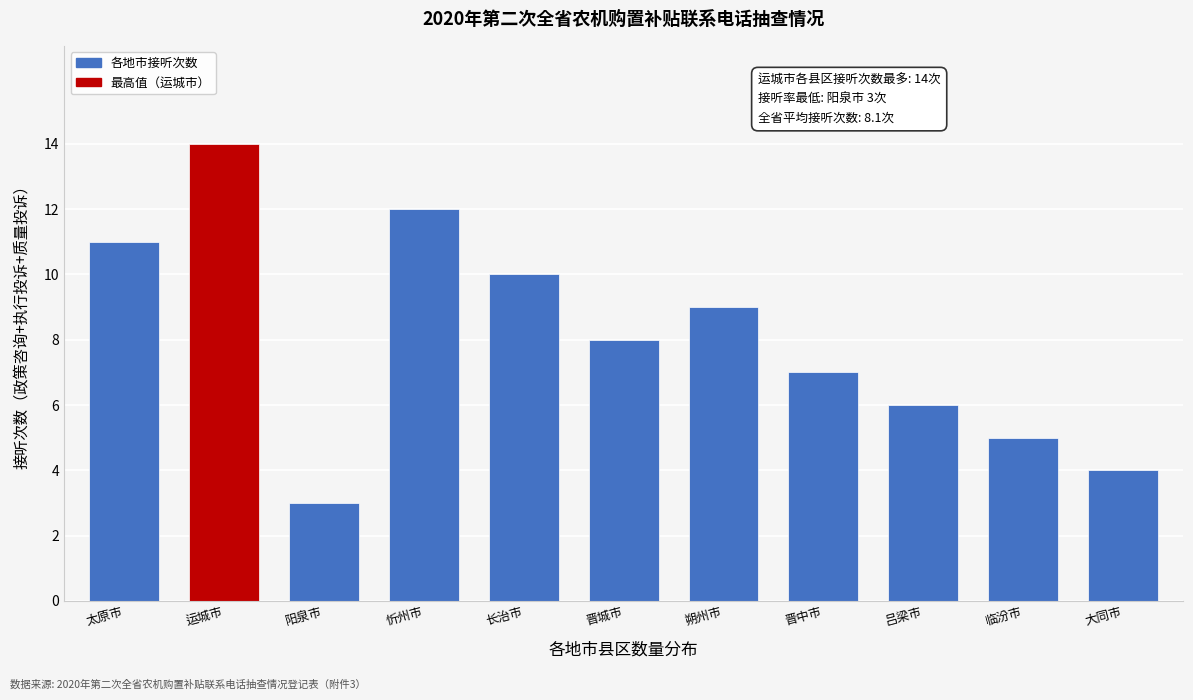

Reading left to right, list all the values displayed in this chart.

11	14	3	12	10	8	9	7	6	5	4